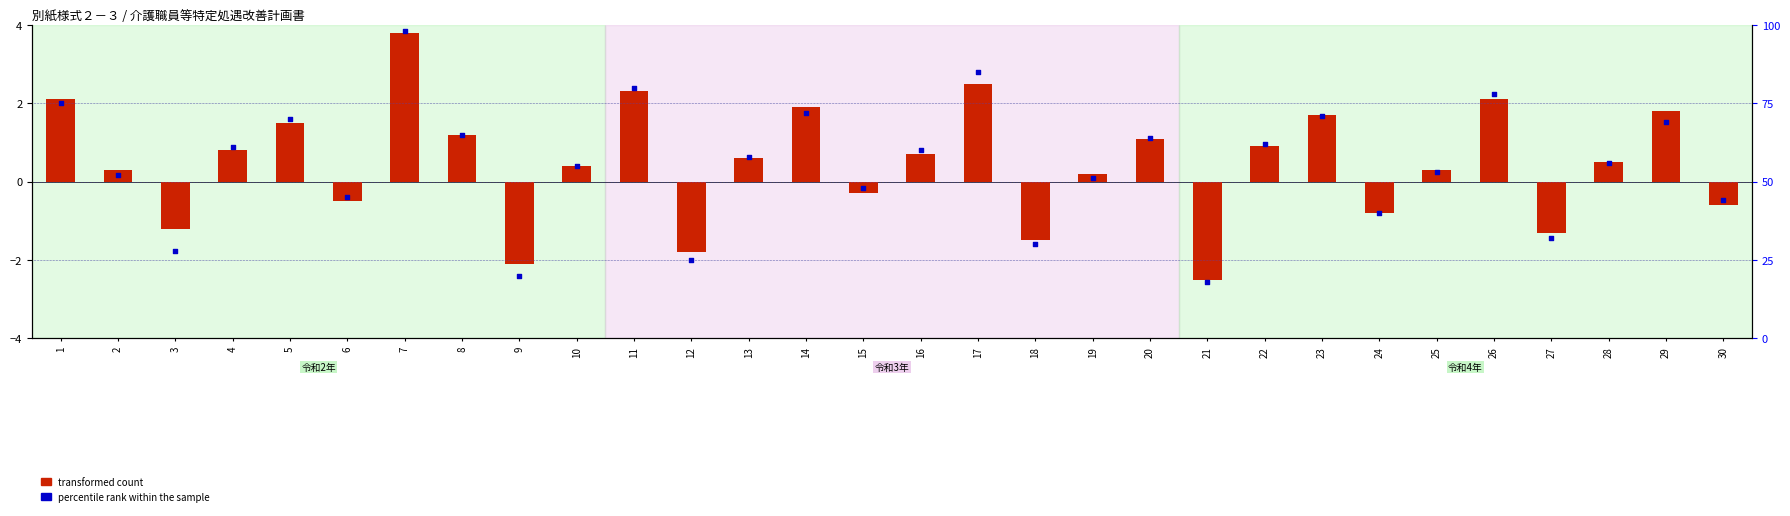

Which series reaches the maximum Y coordinate?

percentile rank within the sample